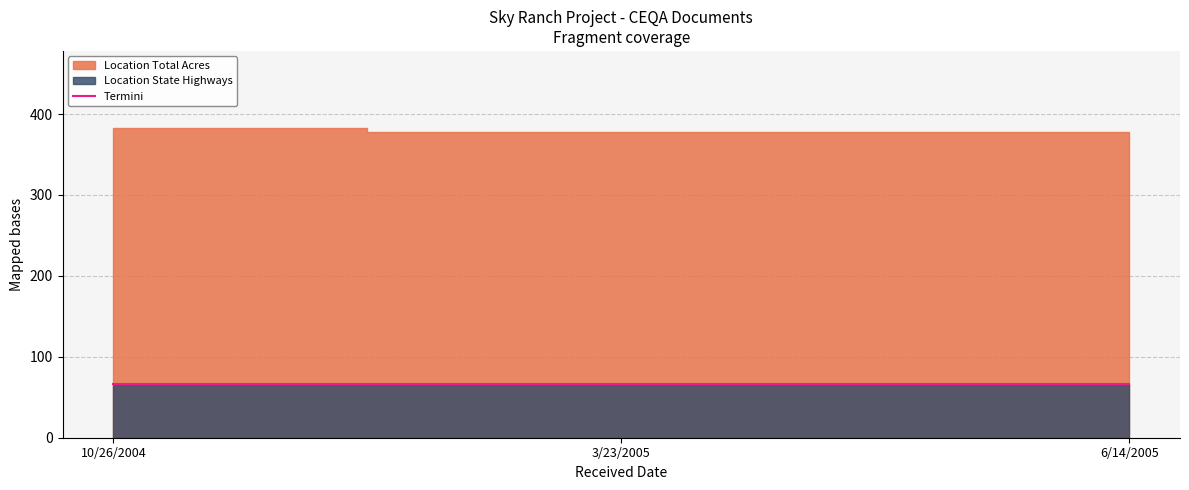

What is the spread (max minus min) of values at 10/26/2004?

315.4